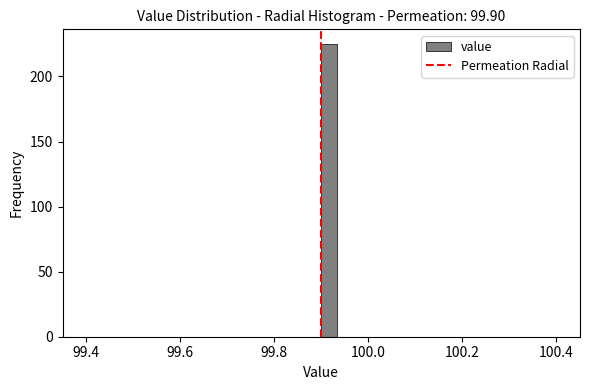

Around what value on the x-axis is the tallest bar? Give the approximate position of its centre, as read against the axis.

99.92